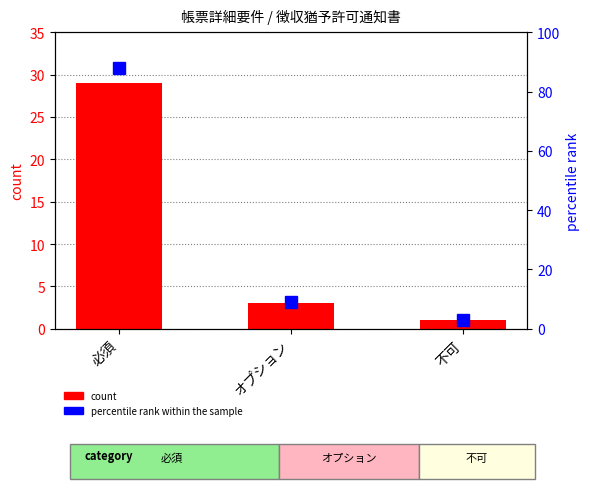

Which has a higher value, 不可 or 必須?

必須